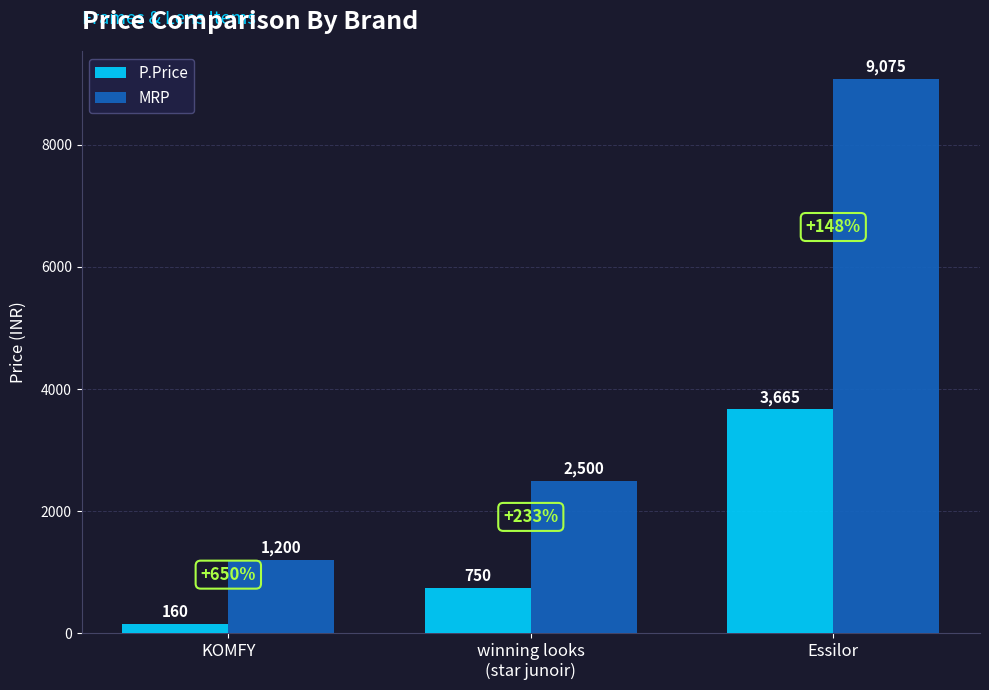

What is the label of the 2nd bar from the left?

winning looks
(star junoir)